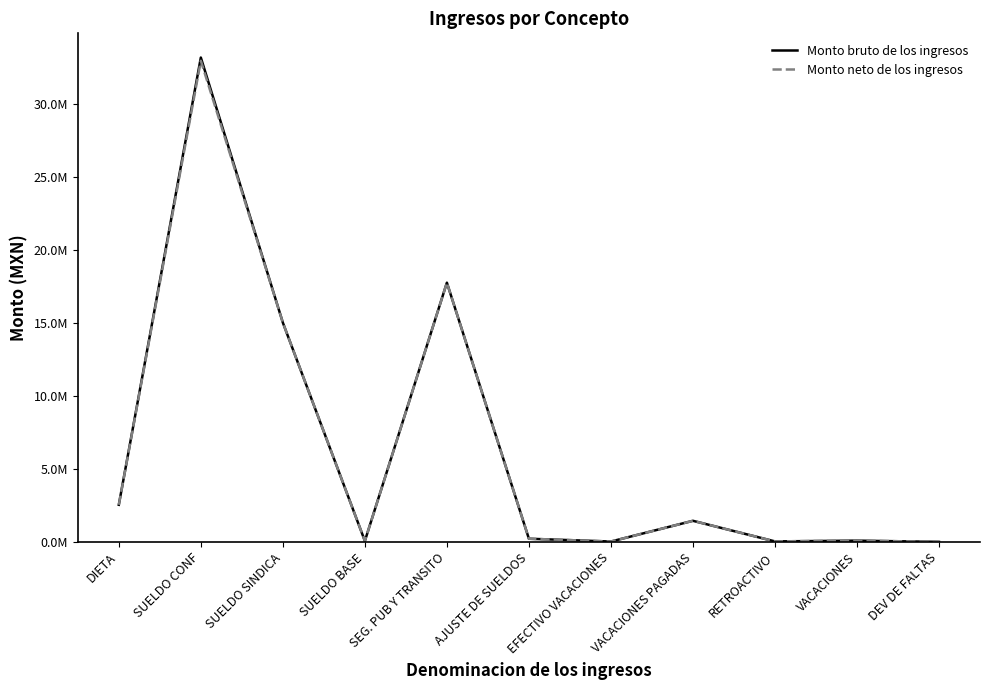

The value of Monto bruto de los ingresos at RETROACTIVO is 18045.5. True or false?

False